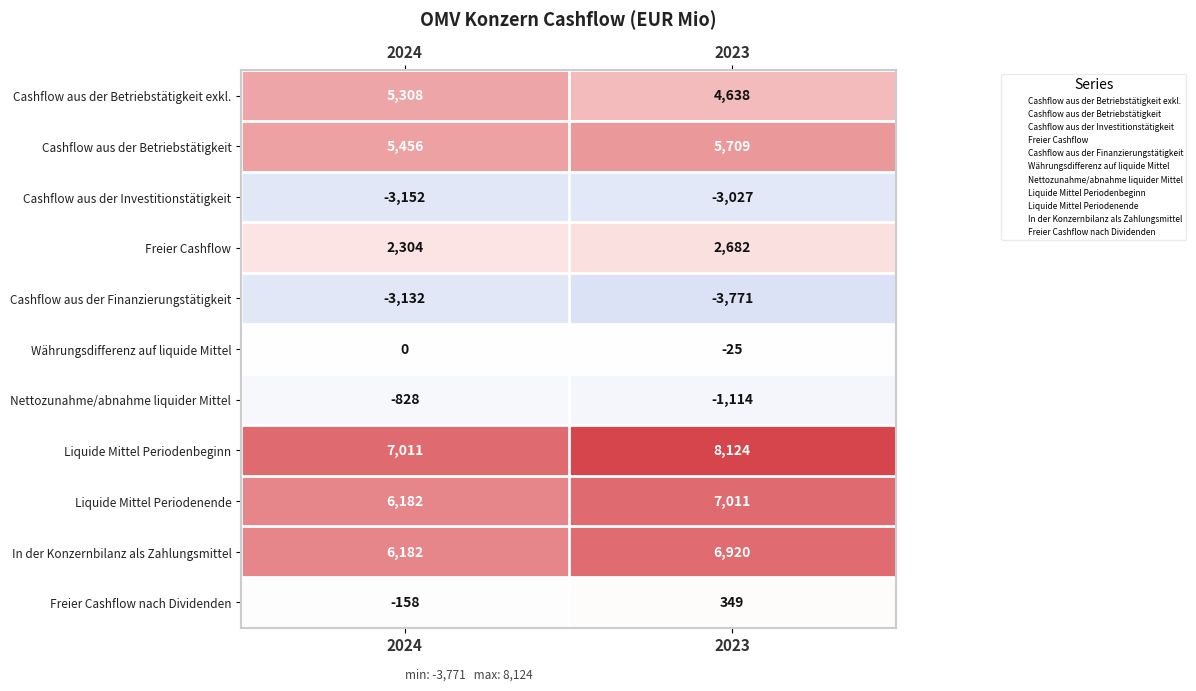

Between 2024 and 2023, which series saw the biggest shift?

Liquide Mittel Periodenbeginn